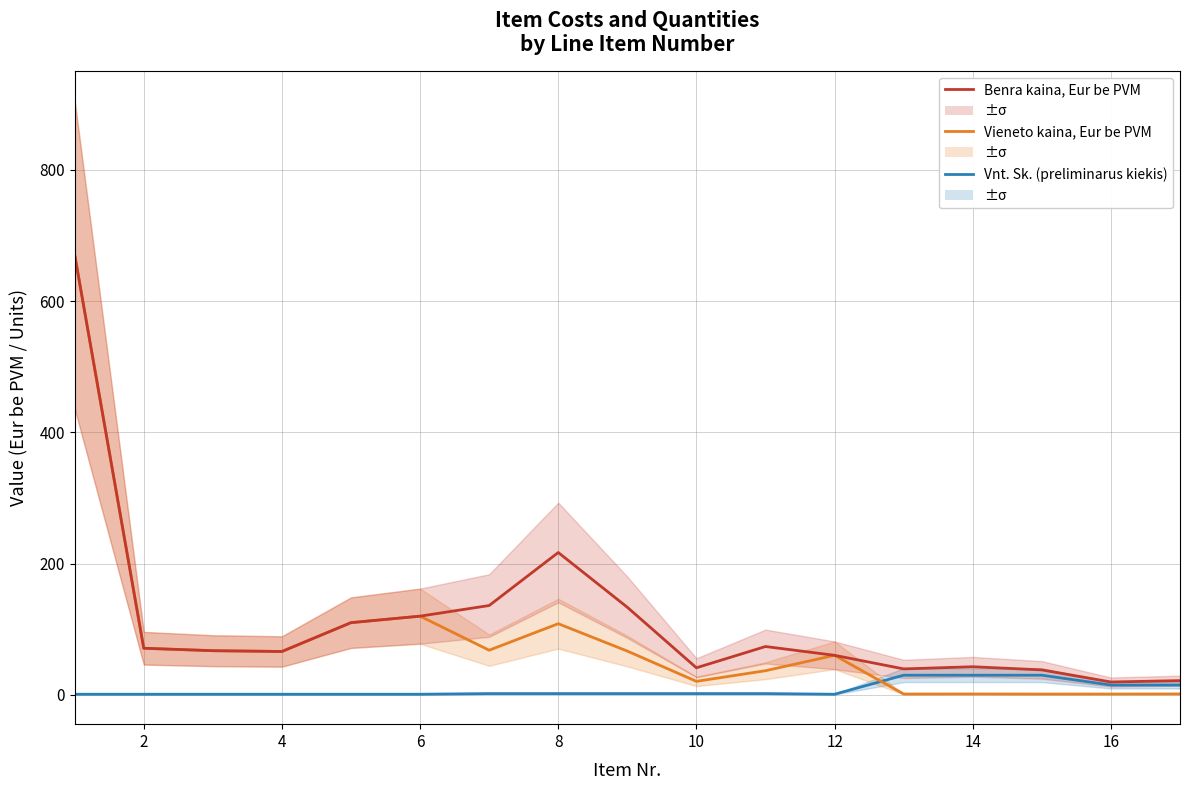

True or false: Benra kaina, Eur be PVM and Vieneto kaina, Eur be PVM cross at least once.

False